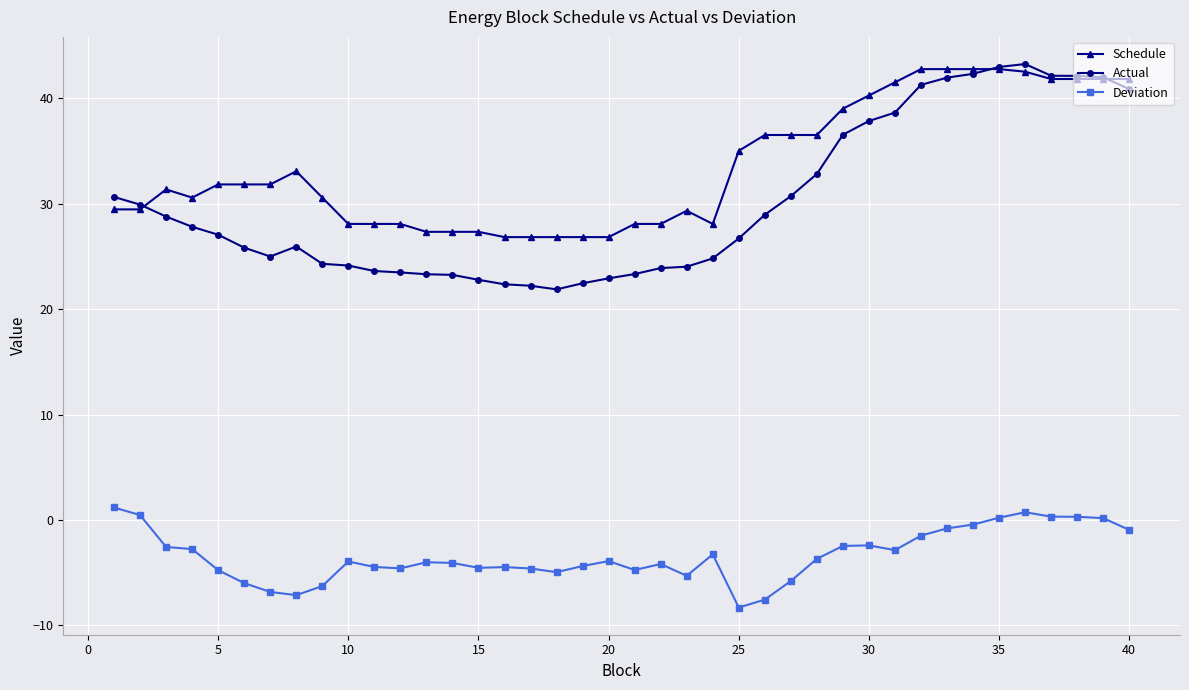

Which series has the widest spread of values?

Actual